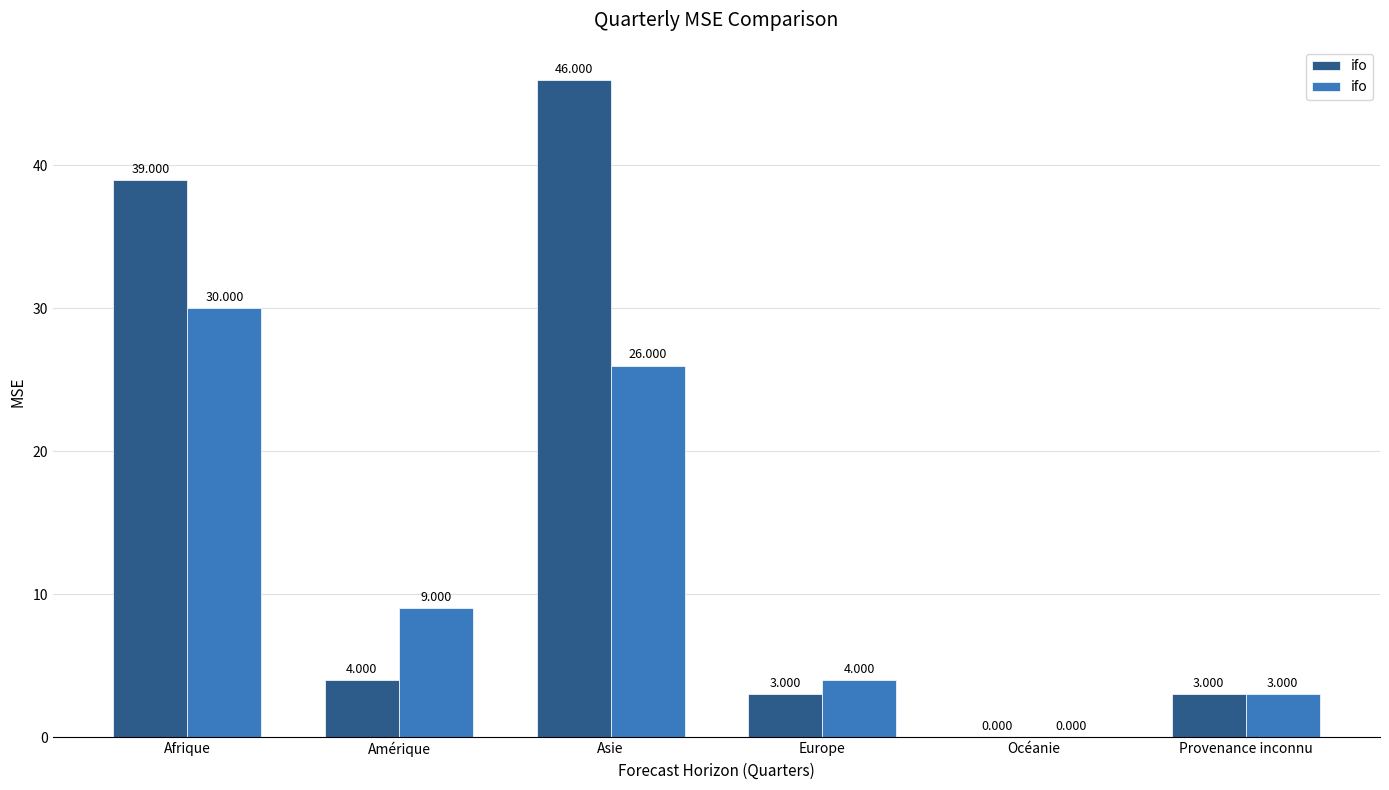

True or false: the data shows 4 at Europe.

True